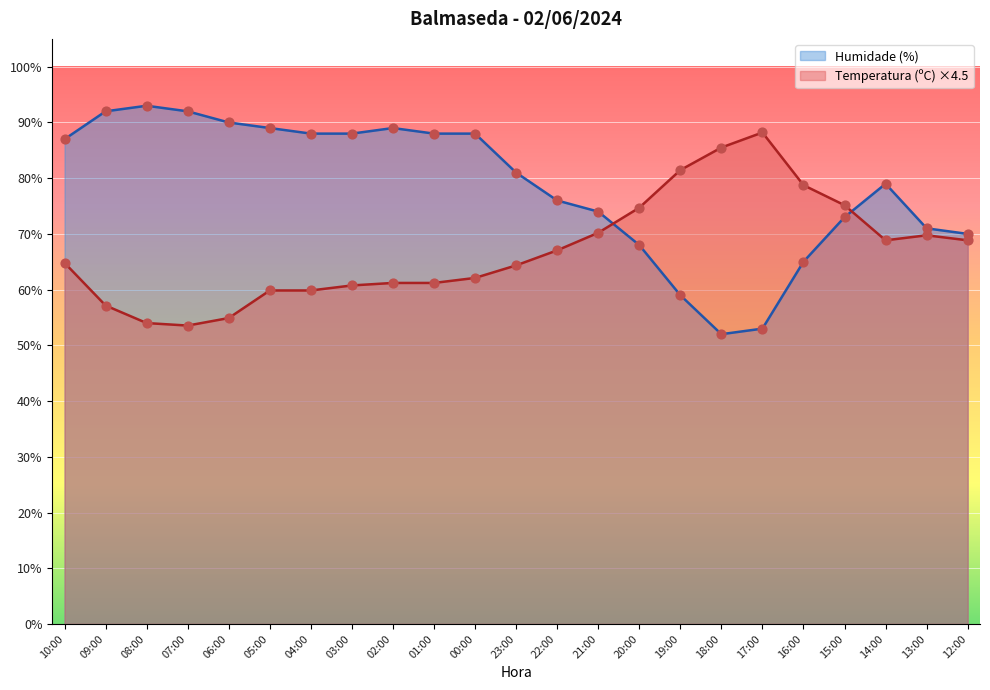

Which series has the widest spread of Y values?

Humidade (%)